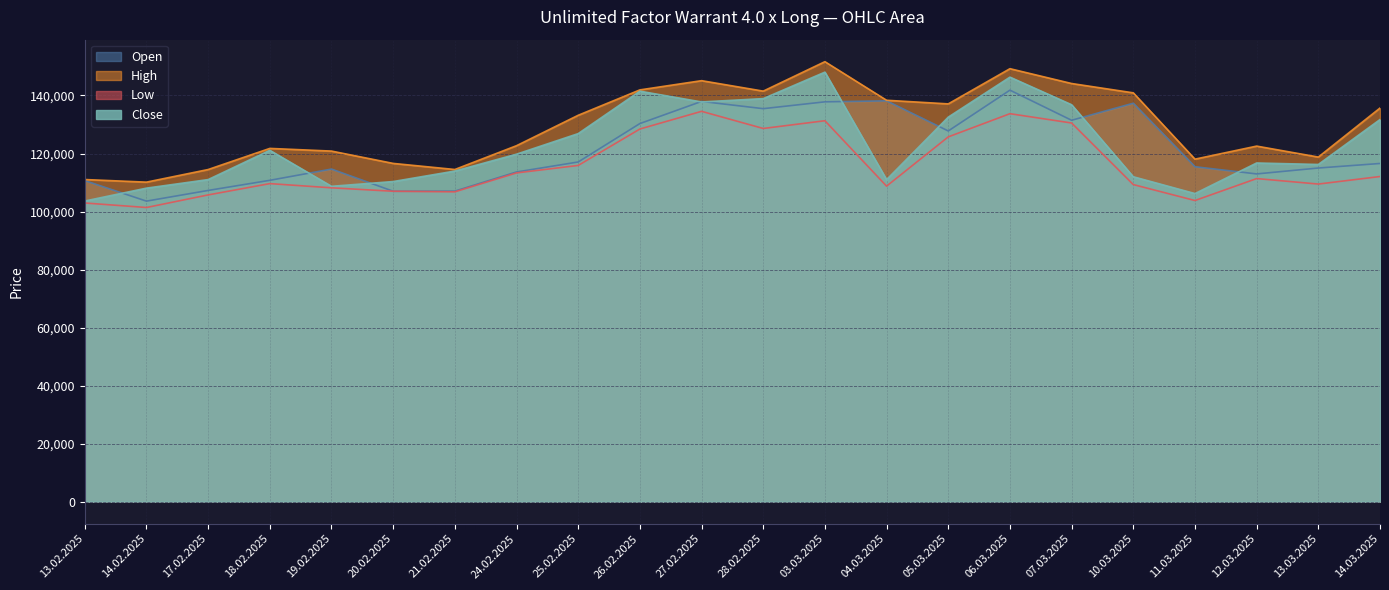

Reading left to right, what are all the values shown in this chart?

Open: 110660	103585	107265	110755	114635	106990	107030	113630	117075	130315	137950	135450	137805	138150	127765	141830	131450	137325	115445	112960	114995	116560
High: 111030	110130	114475	121755	120835	116585	114490	122695	133175	141920	145100	141495	151650	138345	137100	149230	144120	140905	118055	122550	118770	135665
Low: 102945	101390	105725	109625	108175	106990	106790	113310	115885	128440	134535	128625	131295	108750	125730	133720	130510	109290	103795	111360	109470	112065
Close: 103625	108060	111010	121095	108695	110335	113950	119765	126855	141475	137770	138915	148040	110995	132530	146315	136800	111985	106190	116730	116220	131700